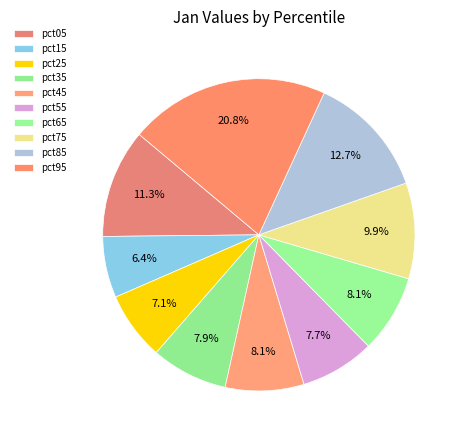

To the nearest percent, what percentage of the pie is pct75?

10%